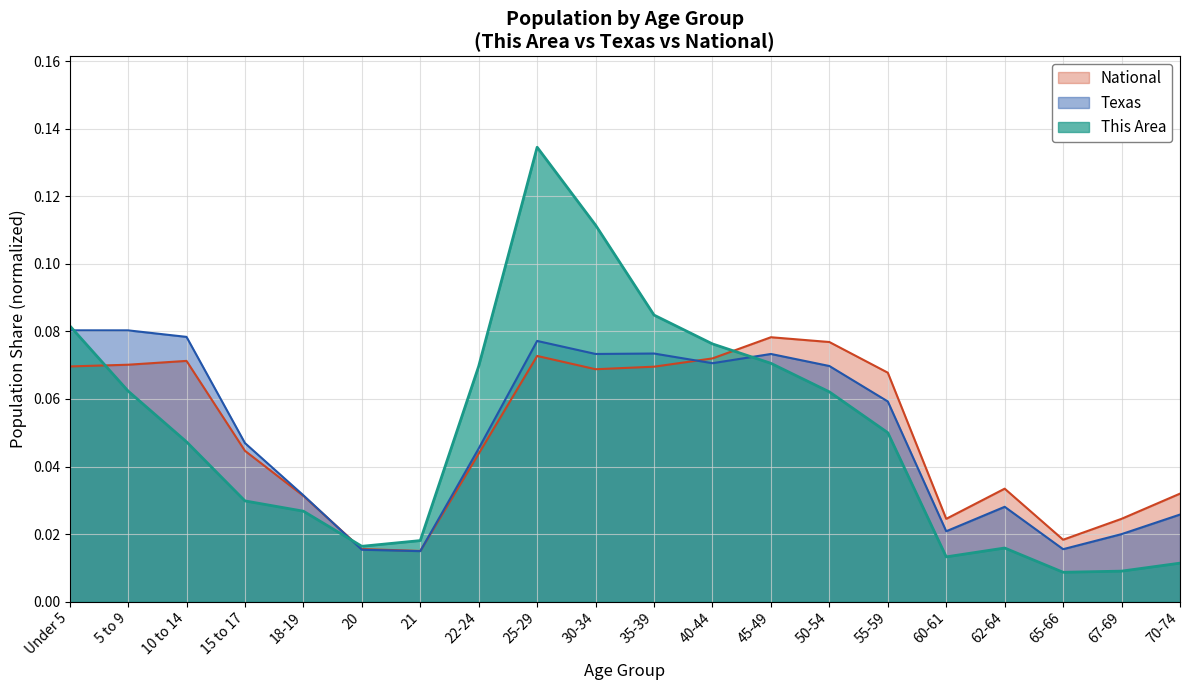

What is the total value across all series at 35-39?

0.2